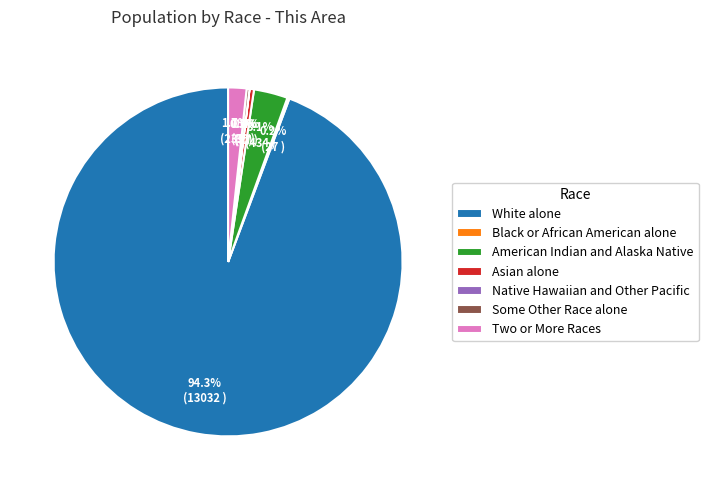

Combined, do Two or More Races and American Indian and Alaska Native account for over 50%?

No